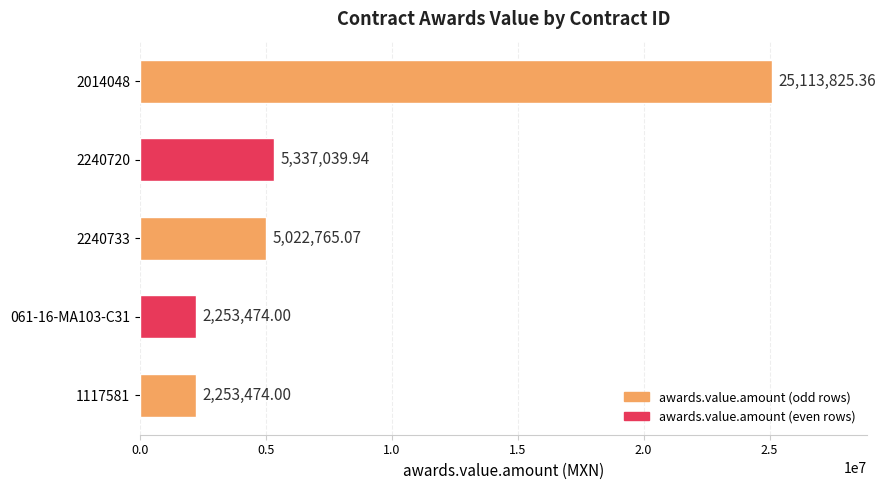

What is the difference between the values at 2014048 and 061-16-MA103-C31?

22860351.4